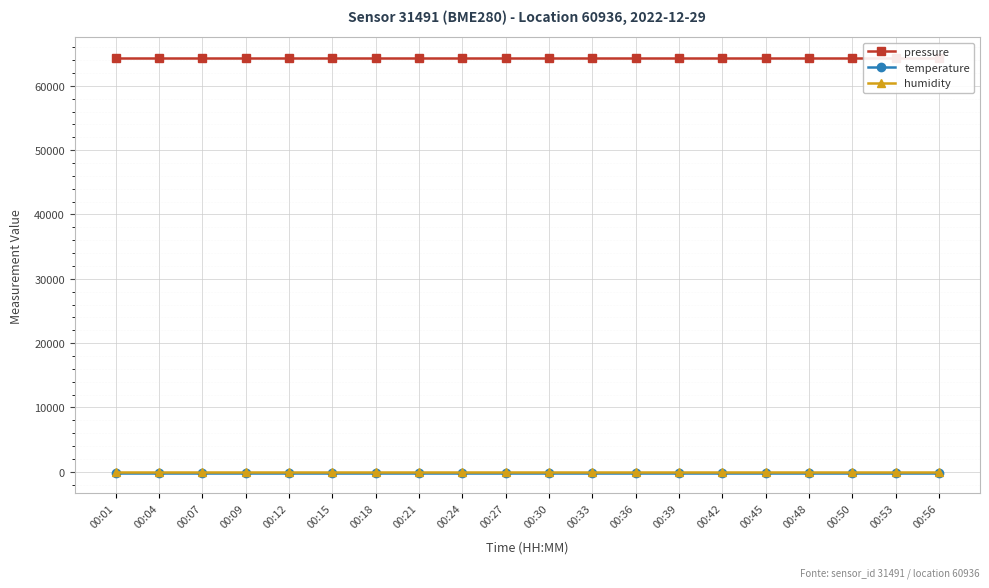

What is the highest value of the pressure series?

64310.3